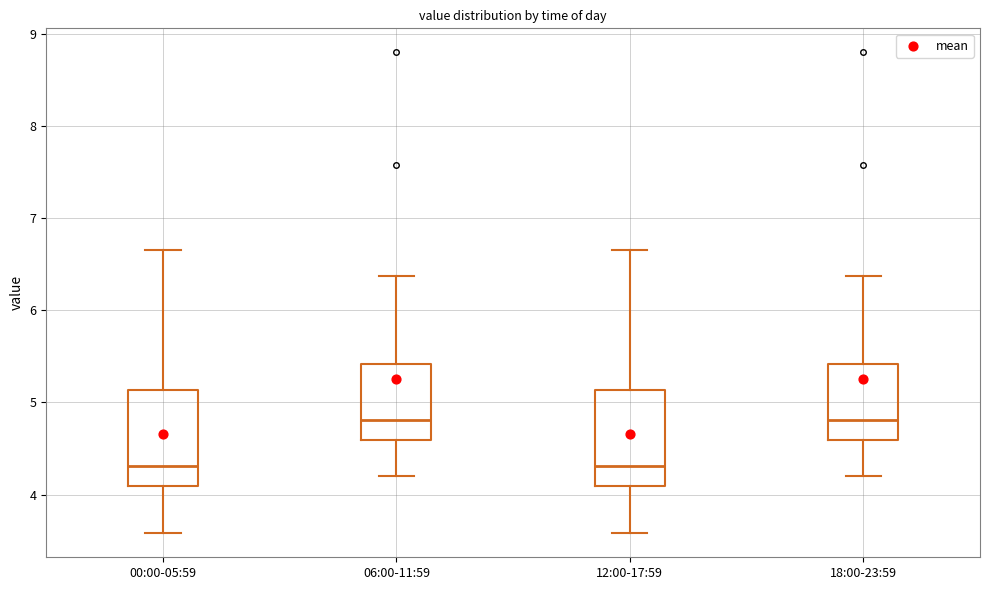

Reading left to right, read every box against the y-axis: the position of its median line, the range the box covers, and the ends of its whiskers. The values are not printed on the chart, so give them approximately, as read against the axis.

00:00-05:59: median 4.3, box 4.1 to 5.1, whiskers 3.6 to 6.7
06:00-11:59: median 4.8, box 4.6 to 5.4, whiskers 4.2 to 6.4
12:00-17:59: median 4.3, box 4.1 to 5.1, whiskers 3.6 to 6.7
18:00-23:59: median 4.8, box 4.6 to 5.4, whiskers 4.2 to 6.4